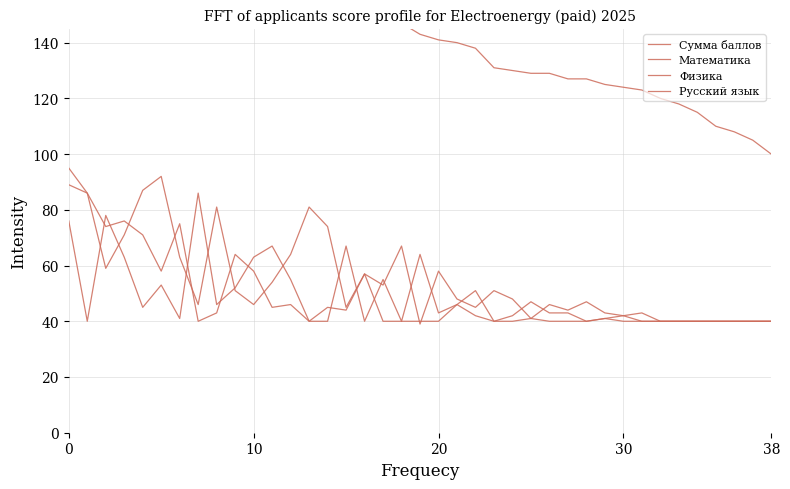

Which category has the lowest value in the Сумма баллов series?

38